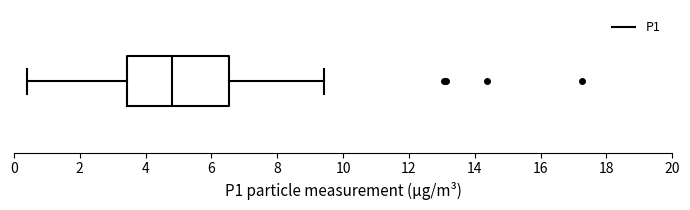

Transcribe this box plot: give where the median line is, the range the box spans, and where the two whiskers end, as read against the x-axis. The values are not printed on the chart, so give them approximately, as read against the axis.

median 4.8, box 3.4 to 6.6, whiskers 0.4 to 9.4